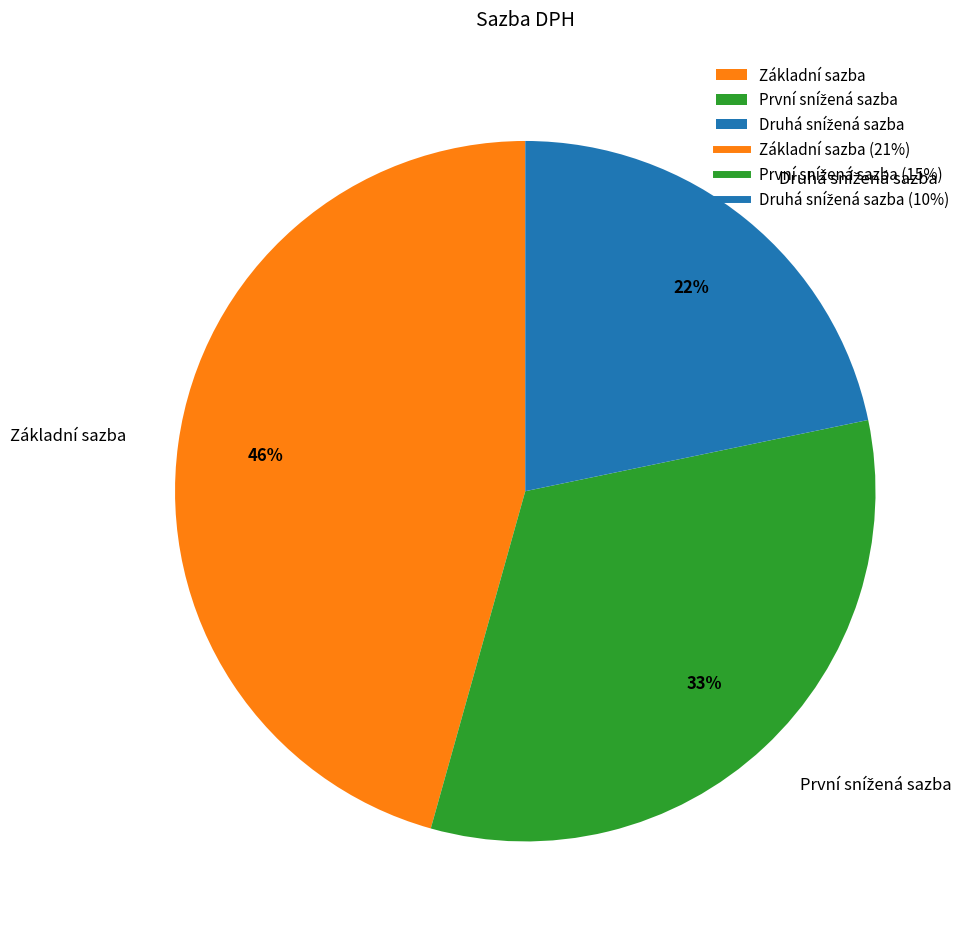

What is the largest slice in the pie chart?

Základní sazba